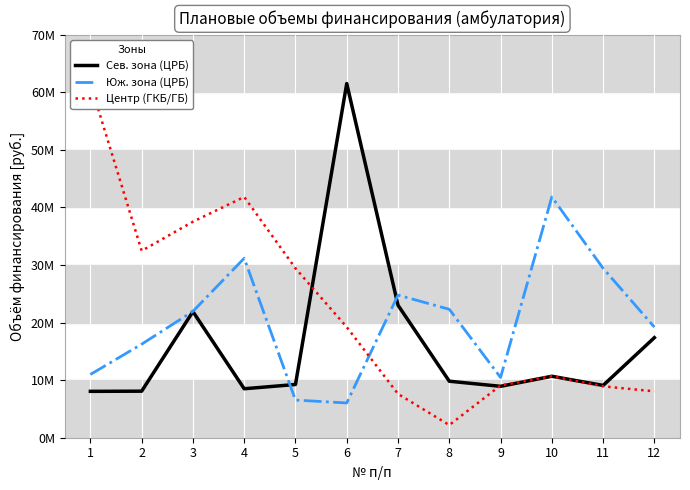

Where is the first local minimum for Юж. зона (ЦРБ)?

6